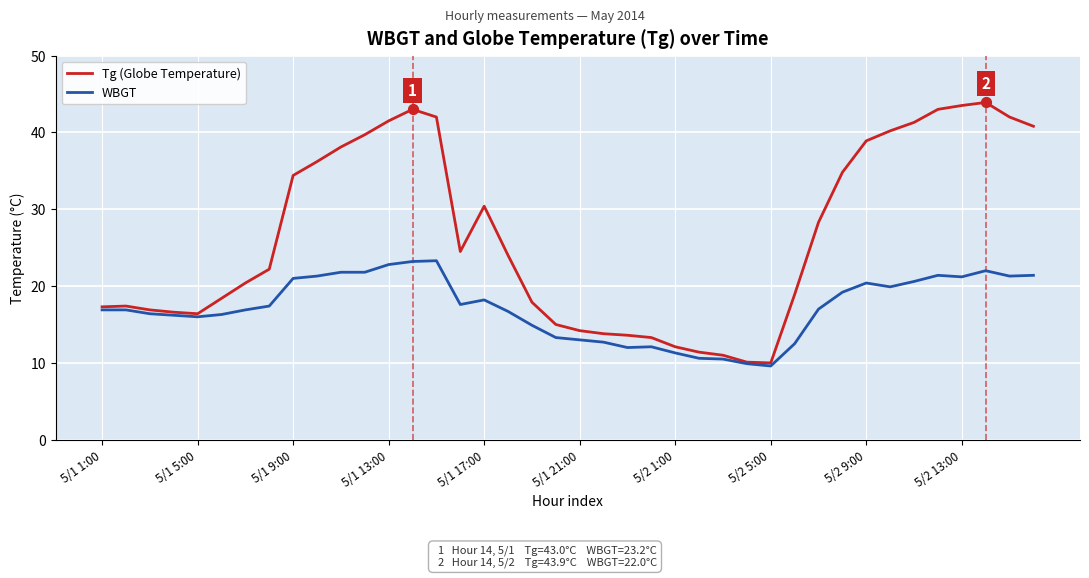

Which series has the largest total across all categories?

Tg (Globe Temperature)